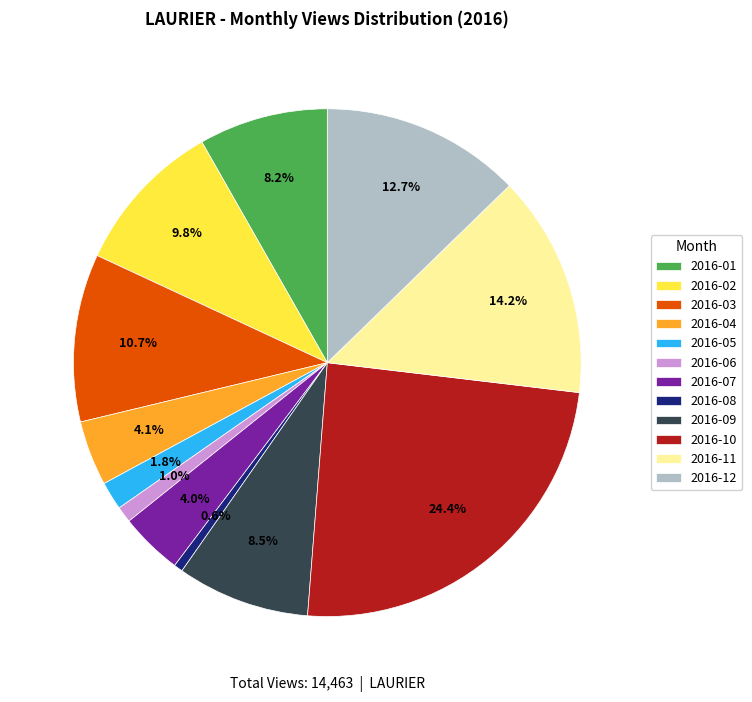

To the nearest percent, what percentage of the pie is 2016-04?

4%